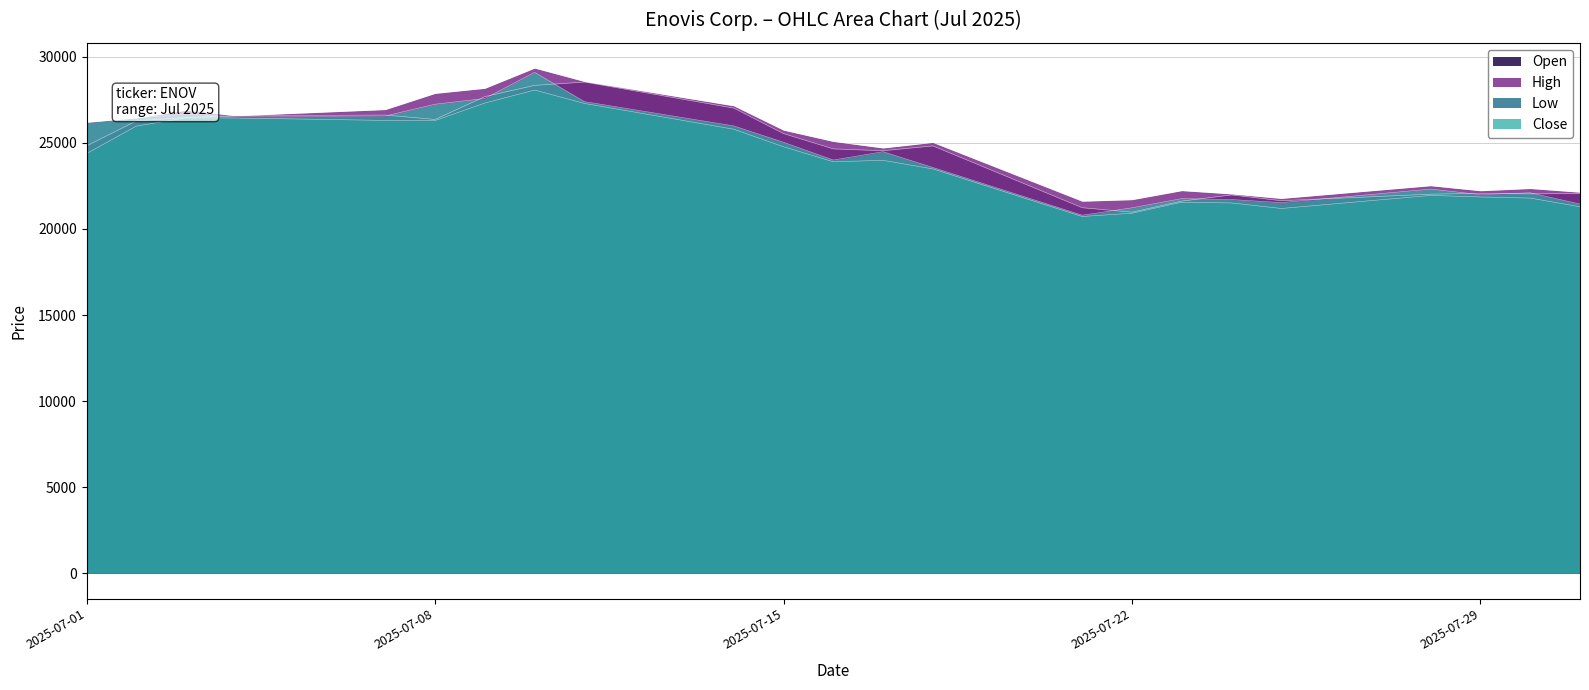

What are all the series names shown in the legend?

Open, High, Low, Close